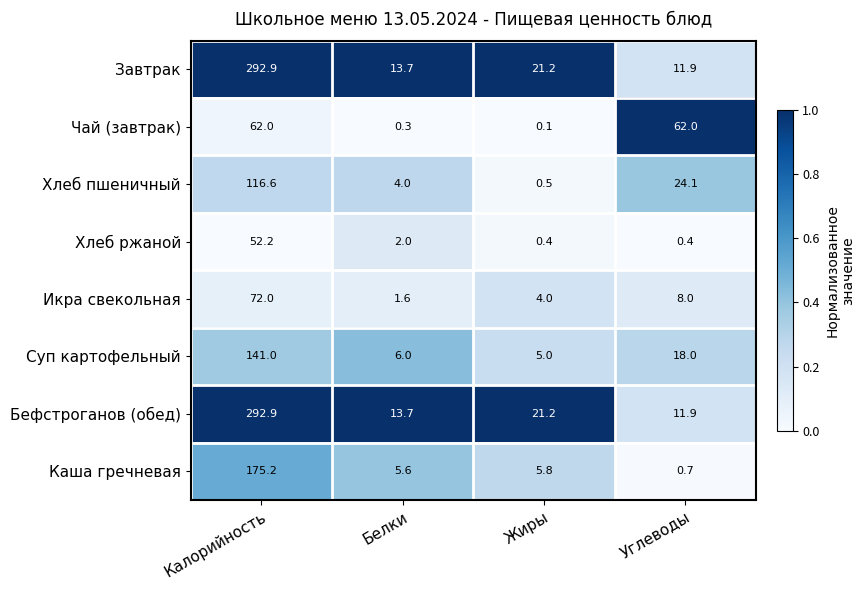

Read the Бефстроганов (обед) value at Жиры.

21.2